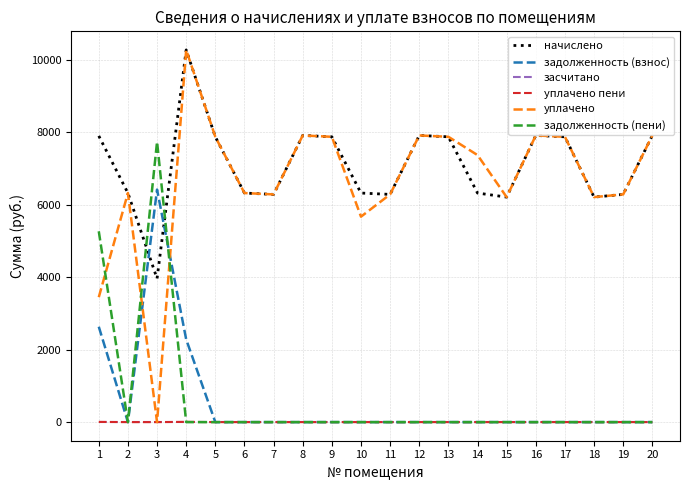

What is the difference between the начислено values at 17 and 11?

1589.8